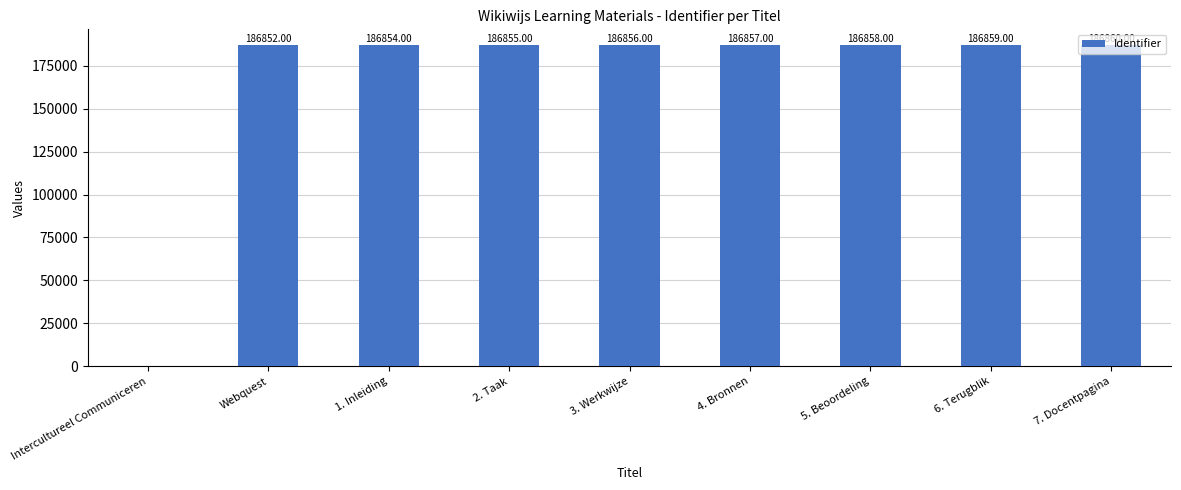

What is the average value?

166095